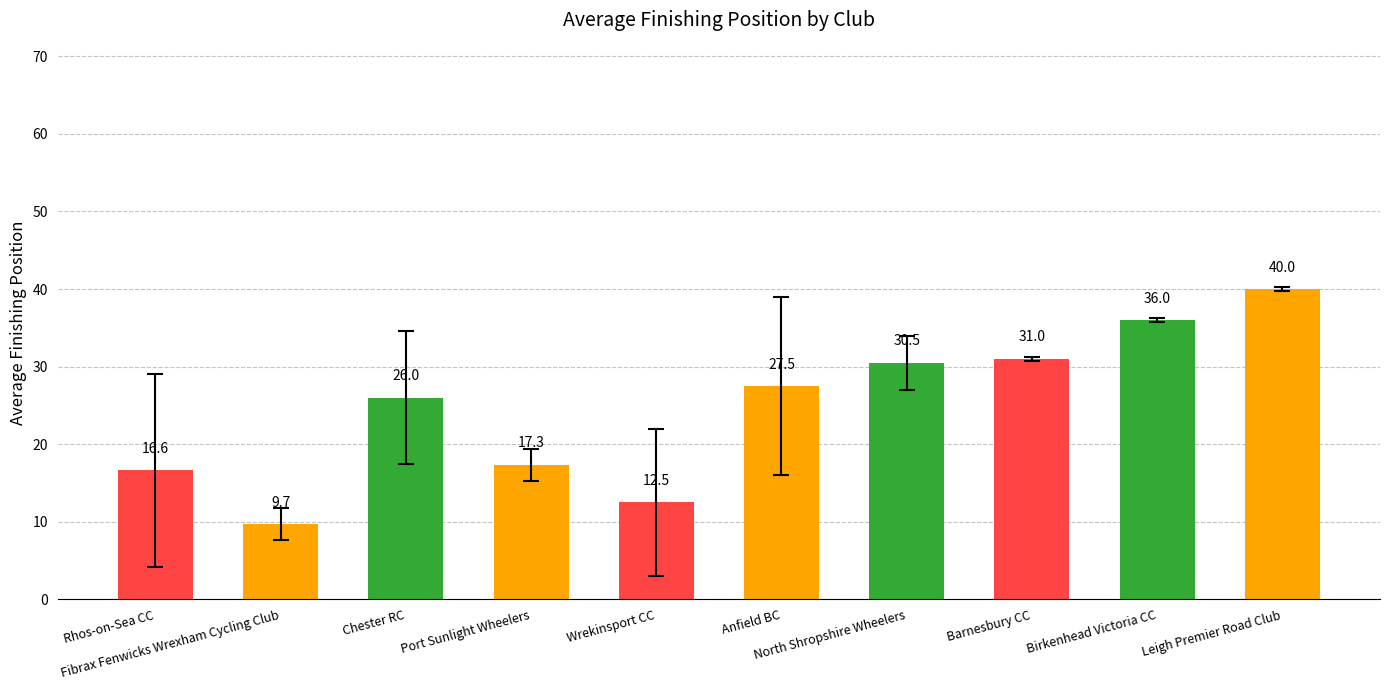

What is the minimum value shown in the chart?

9.7